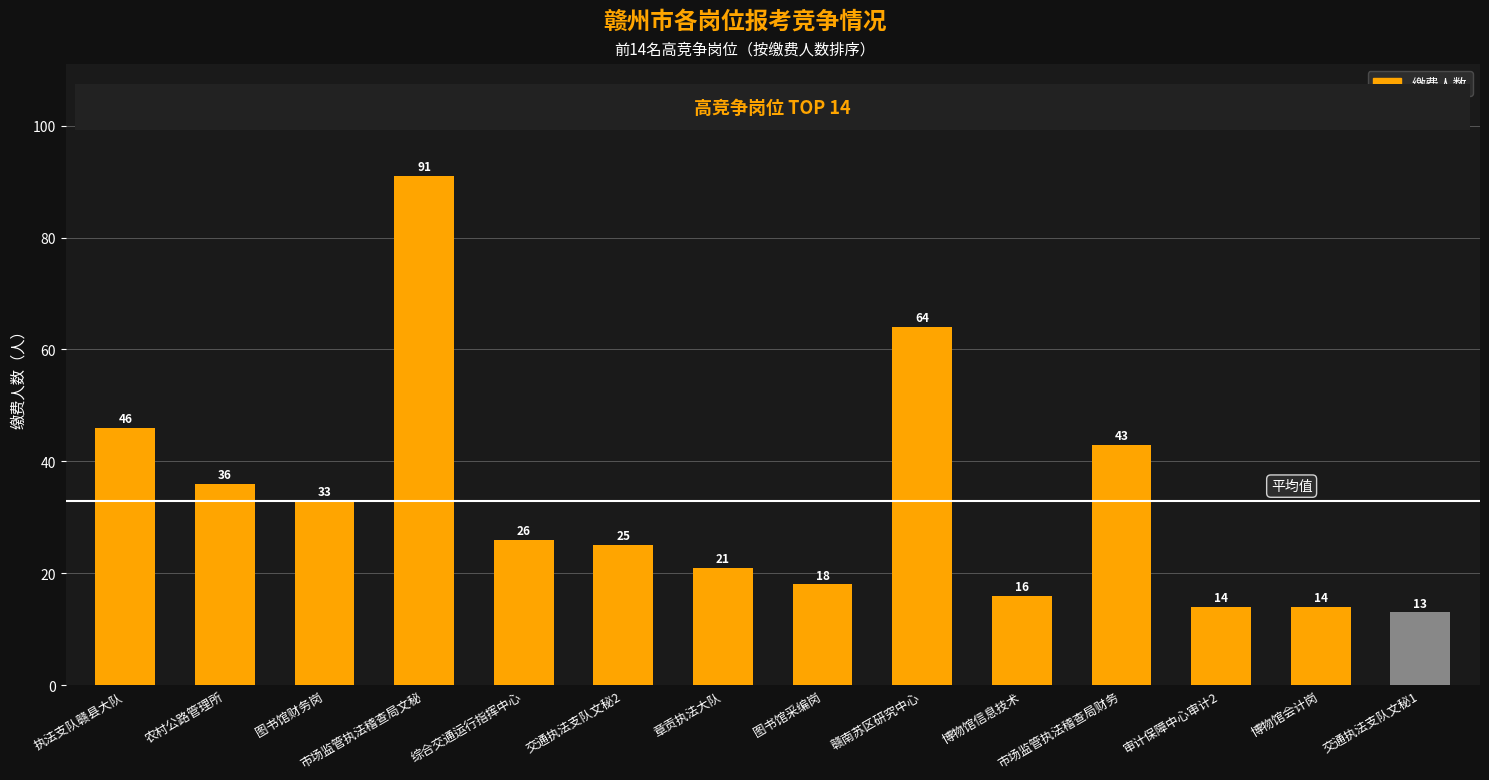

True or false: the data shows 64 at 赣南苏区研究中心.

True